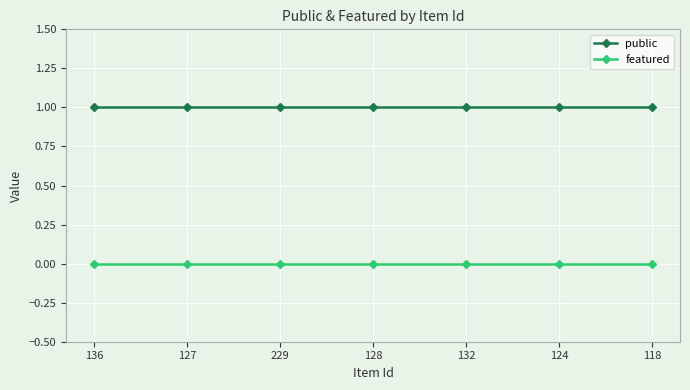

True or false: featured and public intersect in this chart.

False